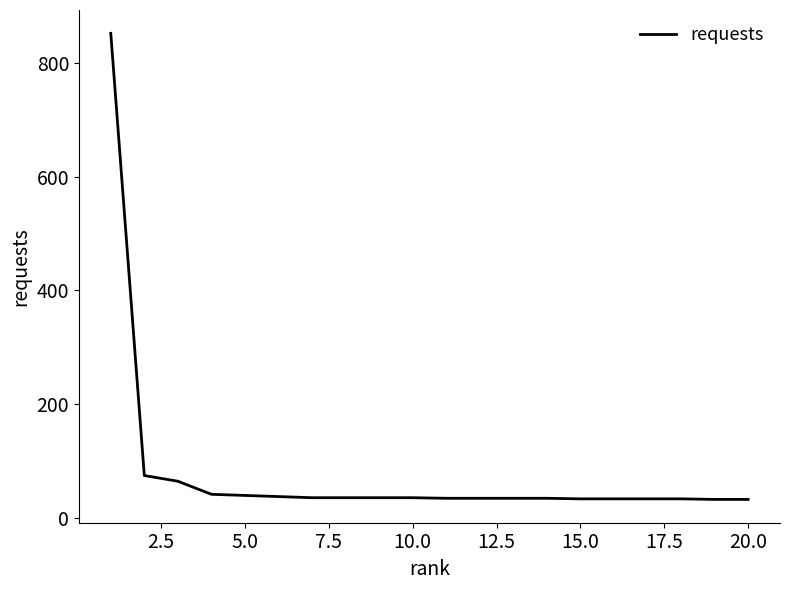

What is the difference between the maximum and minimum values?

820